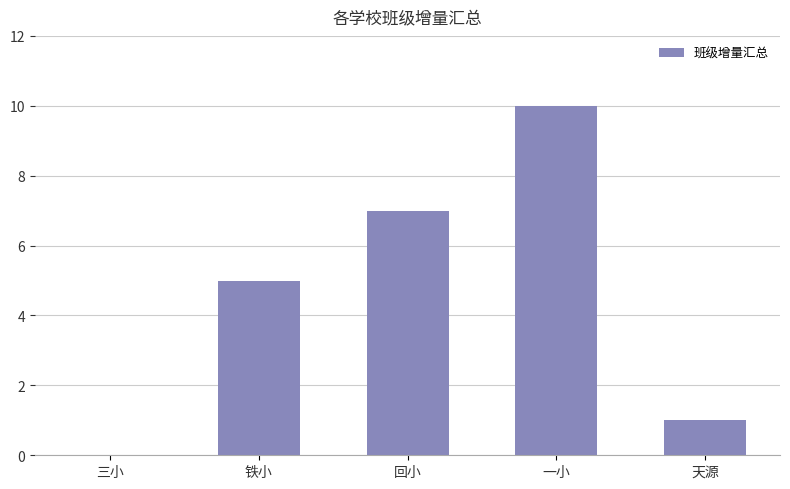

How many values are between 1 and 7?

3